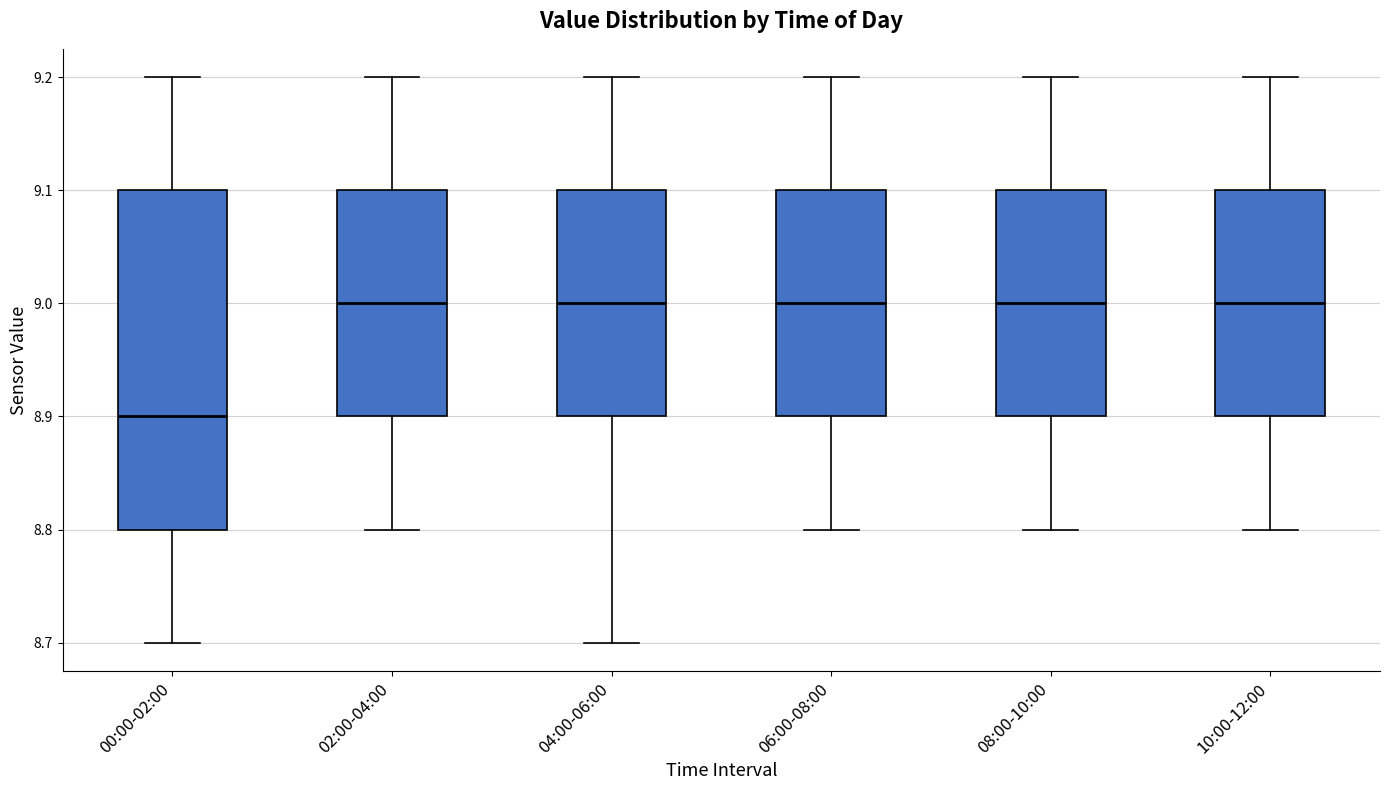

Where is the lower edge of the box for 00:00-02:00 on the y-axis? The values are not printed on the chart, so give them approximately, as read against the axis.

8.8